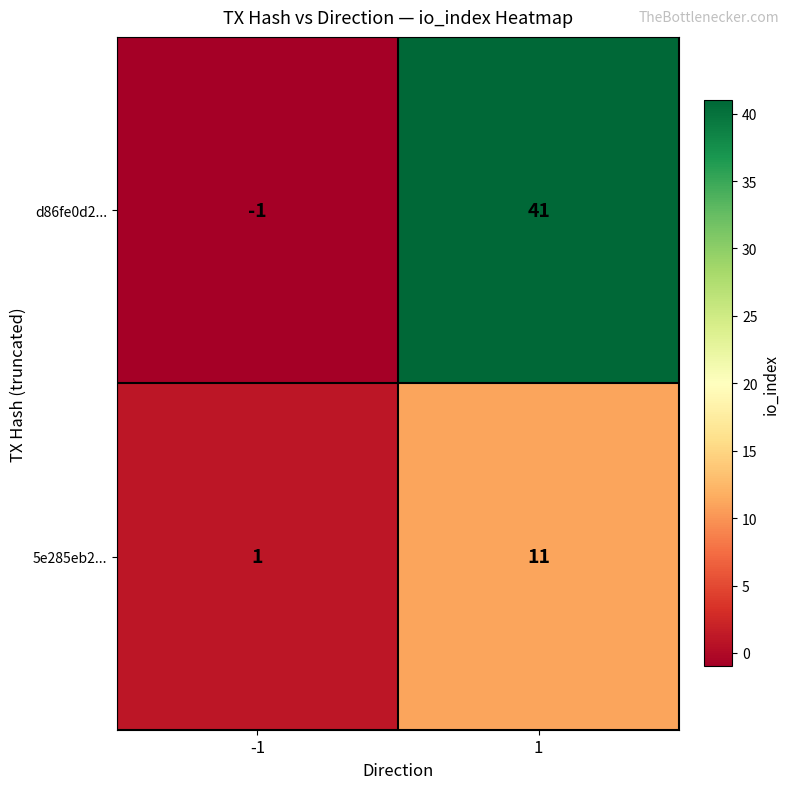

What is the average value of the 5e285eb2... series?

6